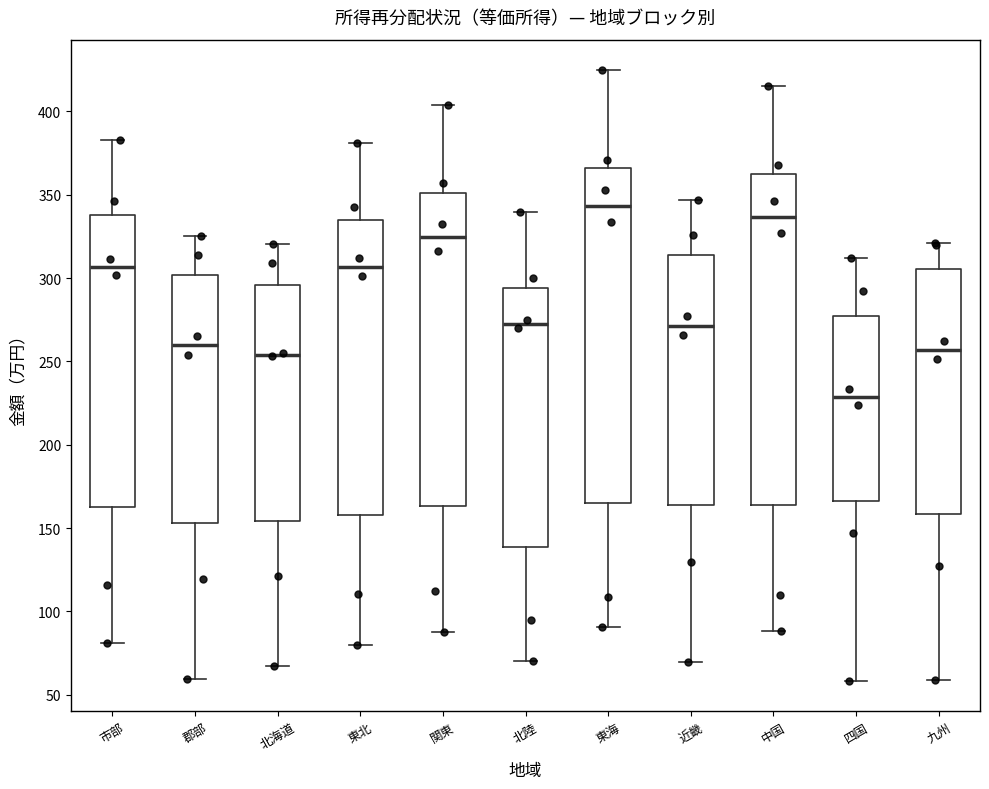

Reading left to right, read every box against the y-axis: the position of its median line, the range the box covers, and the ends of its whiskers. The values are not printed on the chart, so give them approximately, as read against the axis.

市部: median 305, box 160 to 340, whiskers 80 to 385
郡部: median 260, box 155 to 300, whiskers 60 to 325
北海道: median 255, box 155 to 295, whiskers 65 to 320
東北: median 305, box 160 to 335, whiskers 80 to 380
関東: median 325, box 165 to 350, whiskers 90 to 405
北陸: median 270, box 140 to 295, whiskers 70 to 340
東海: median 345, box 165 to 365, whiskers 90 to 425
近畿: median 270, box 165 to 315, whiskers 70 to 345
中国: median 335, box 165 to 360, whiskers 90 to 415
四国: median 230, box 165 to 275, whiskers 60 to 310
九州: median 255, box 160 to 305, whiskers 60 to 320